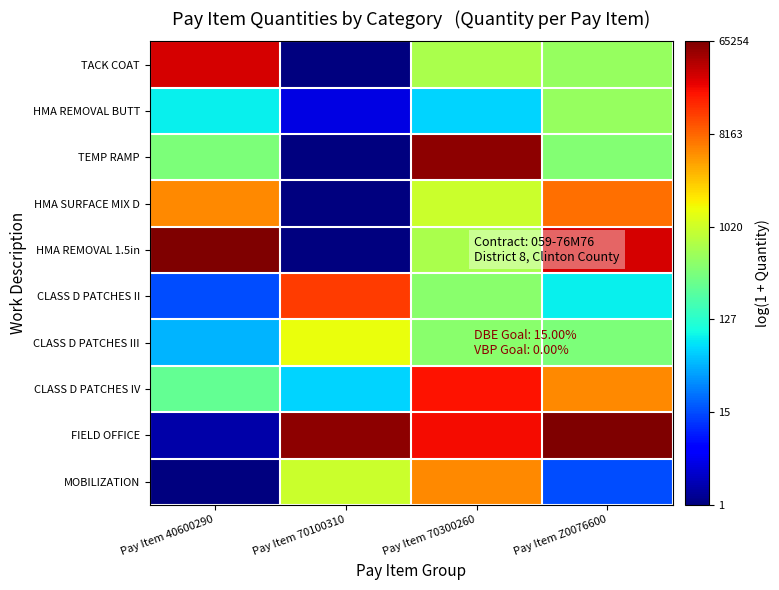

Rank the series at Pay Item 70100310 from highest to lowest value.

FIELD OFFICE, CLASS D PATCHES II, CLASS D PATCHES III, MOBILIZATION, CLASS D PATCHES IV, HMA REMOVAL BUTT, TACK COAT, TEMP RAMP, HMA SURFACE MIX D, HMA REMOVAL 1.5in